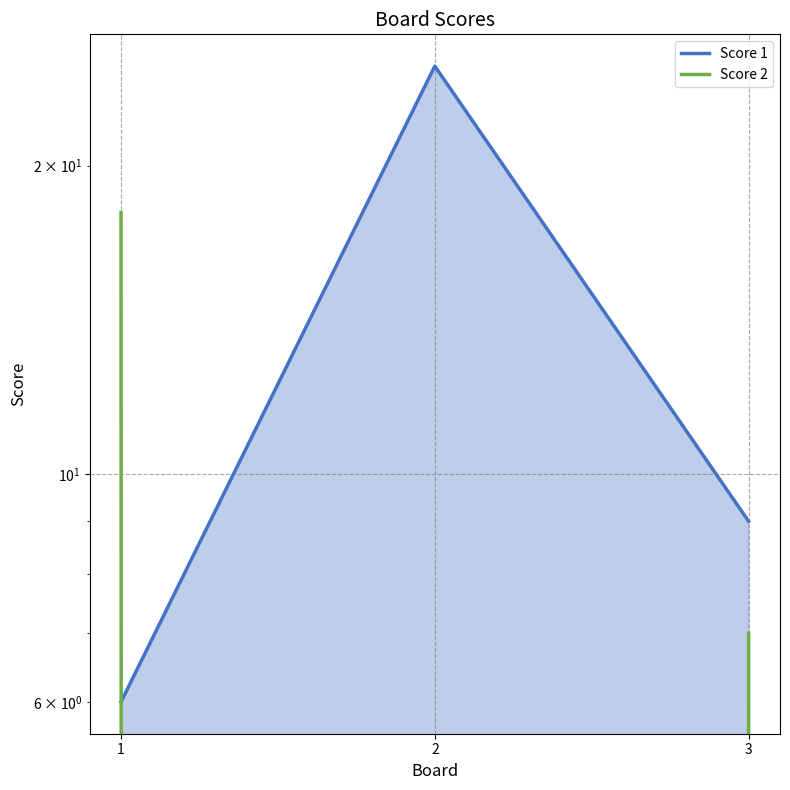

List the series in order of their overall mean, lowest first.

Score 2, Score 1